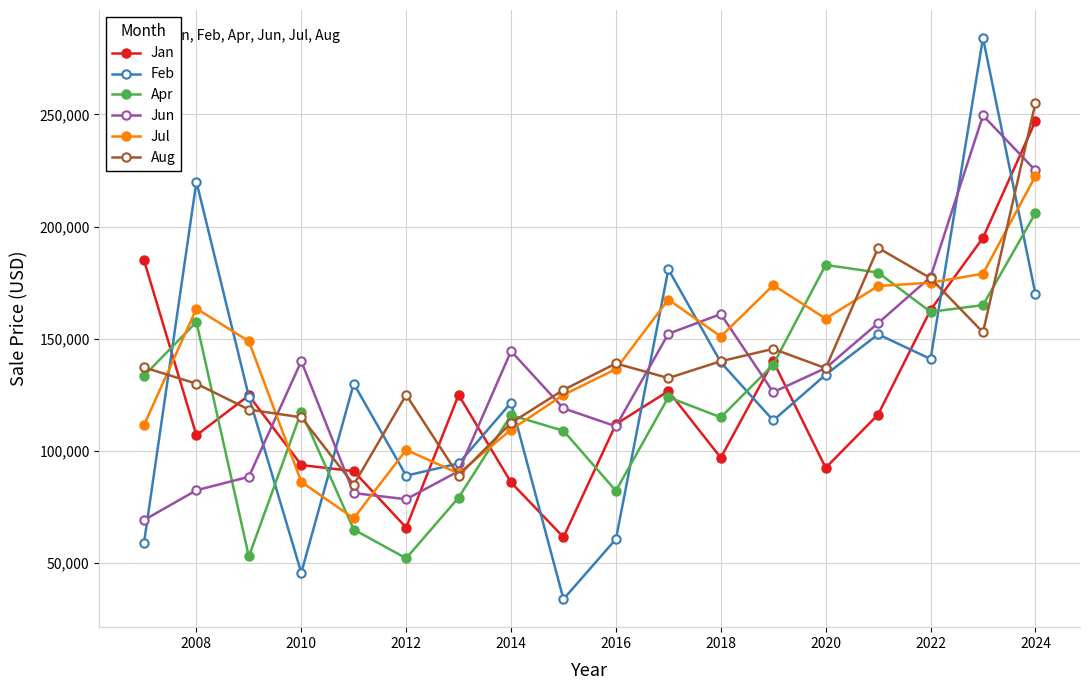

Which series ends up on top after the final intersection of Jun and Apr?

Jun